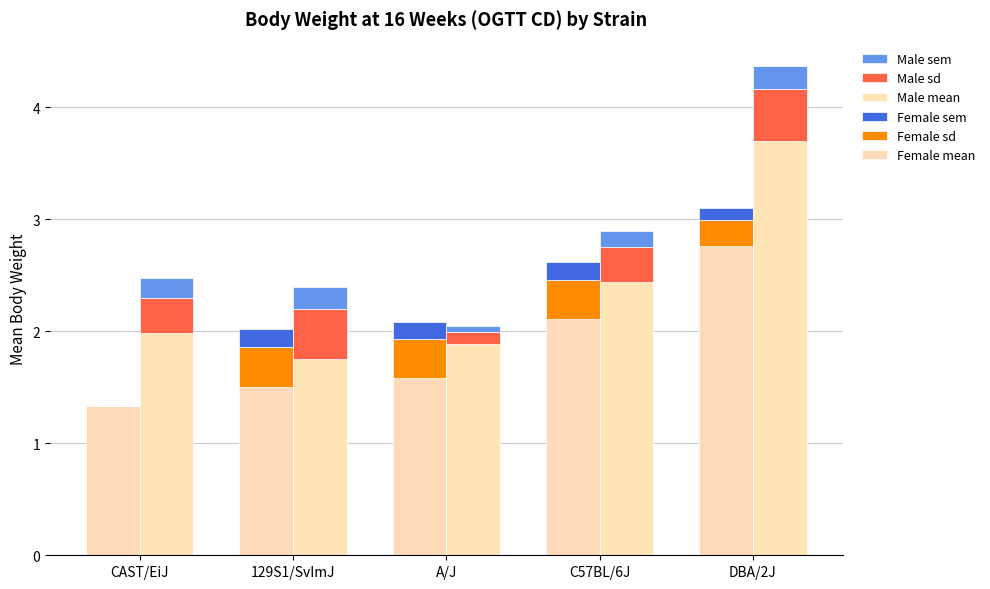

What is the sum of the Female sd values at A/J and C57BL/6J?

0.7